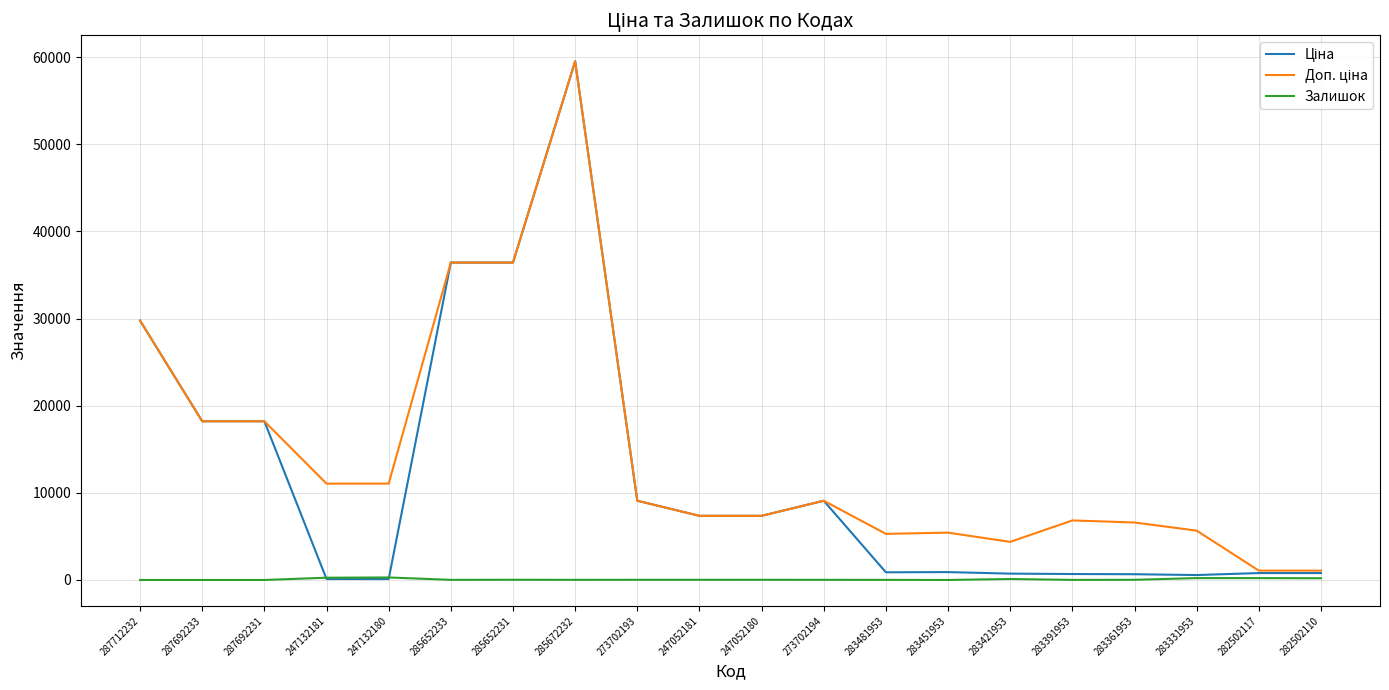

What is the maximum value shown in the chart?

59523.0